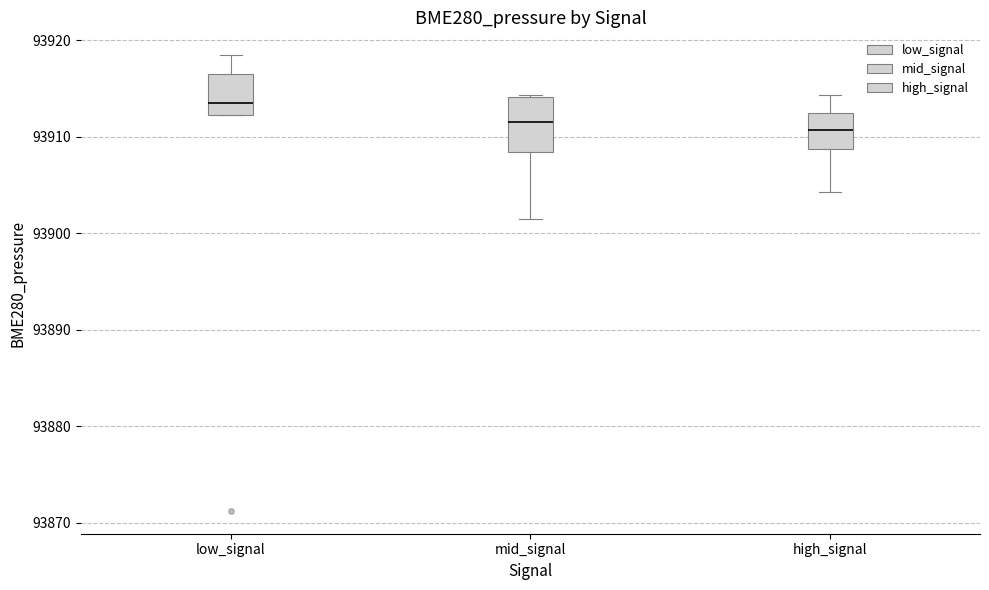

Where does the upper whisker of the box for high_signal end on the y-axis? The values are not printed on the chart, so give them approximately, as read against the axis.

93914